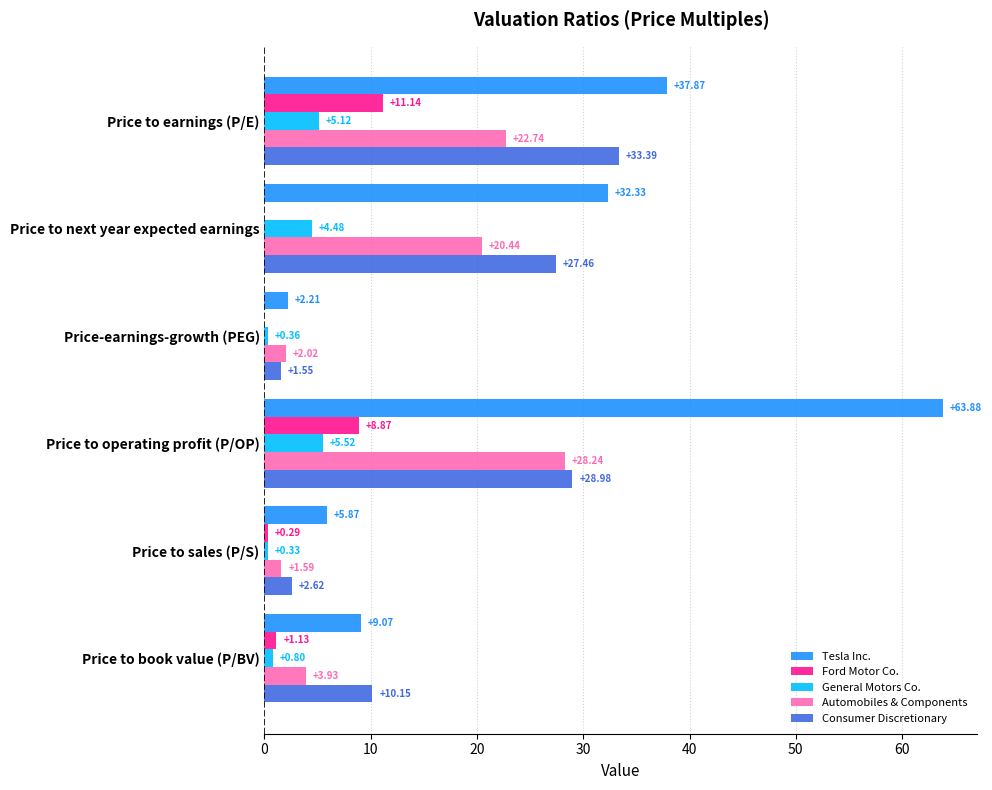

What is the sum of the Ford Motor Co. values at Price to operating profit (P/OP) and Price to sales (P/S)?

9.2